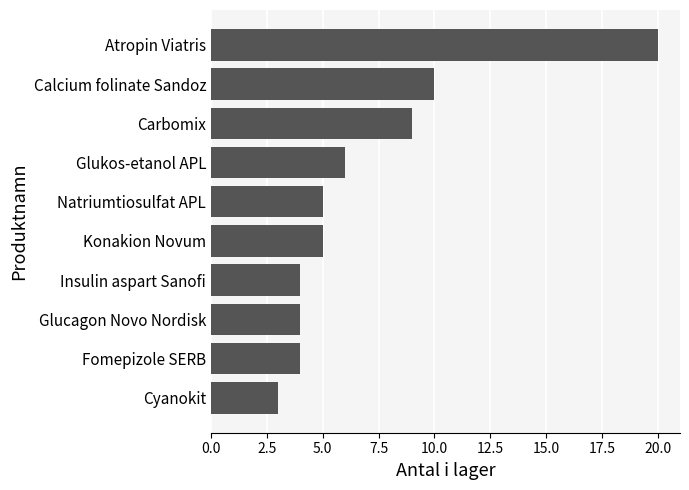

Reading bottom to top, extract all data points from this chart.

Cyanokit=3	Fomepizole SERB=4	Glucagon Novo Nordisk=4	Insulin aspart Sanofi=4	Konakion Novum=5	Natriumtiosulfat APL=5	Glukos-etanol APL=6	Carbomix=9	Calcium folinate Sandoz=10	Atropin Viatris=20